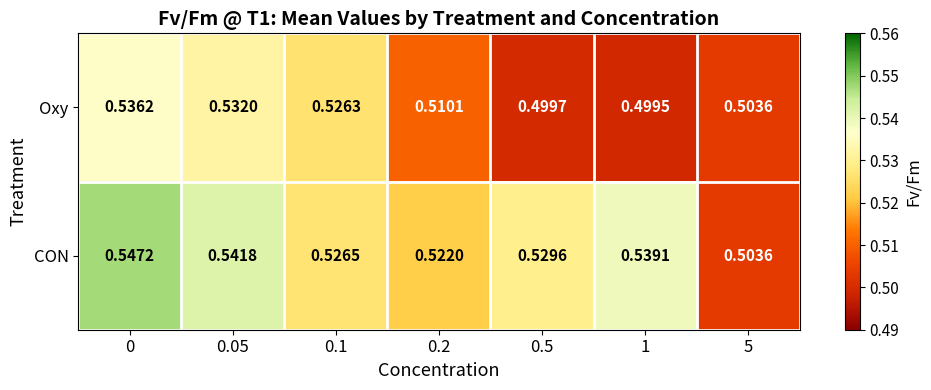

Between 0.05 and 1, which series saw the biggest shift?

Oxy